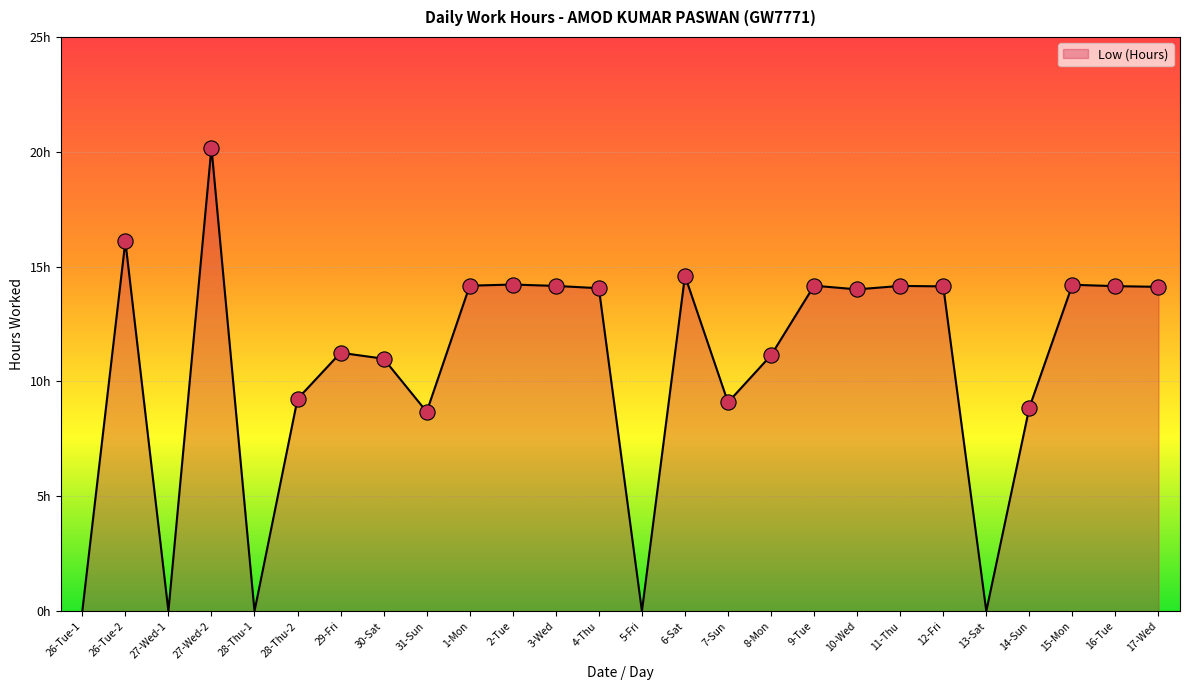

What is the change in value from 27-Wed-2 to 17-Wed?

-6.1